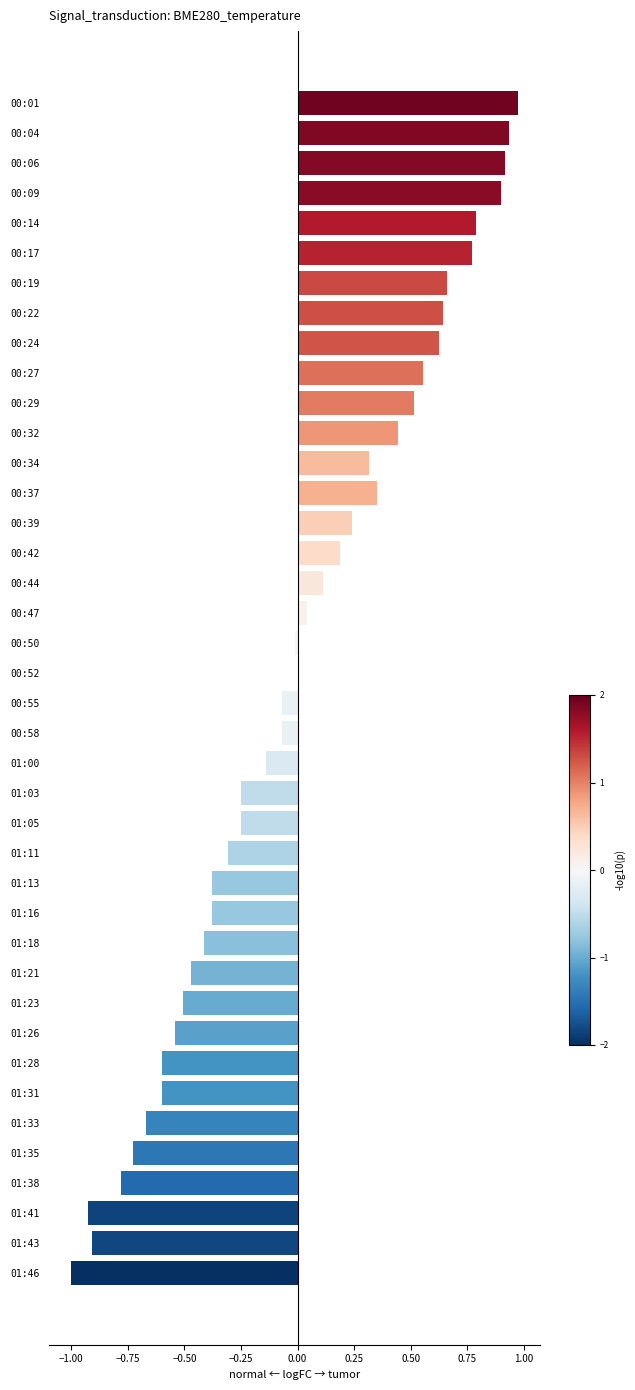

What is the sum of the values at 00:32 and 00:19?

1.1